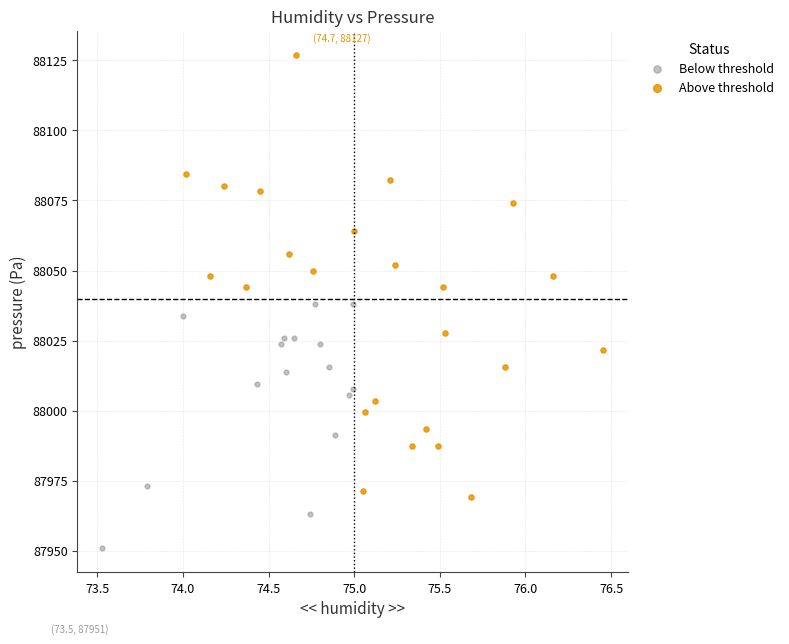

Which series reaches the minimum Y coordinate?

Below threshold